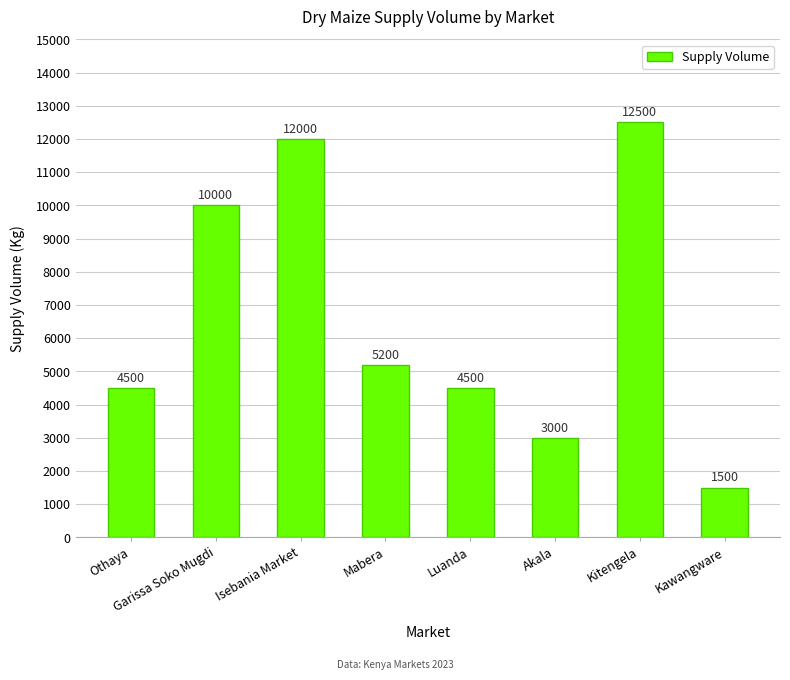

Reading left to right, list all the values displayed in this chart.

Othaya=4500	Garissa Soko Mugdi=10000	Isebania Market=12000	Mabera=5200	Luanda=4500	Akala=3000	Kitengela=12500	Kawangware=1500